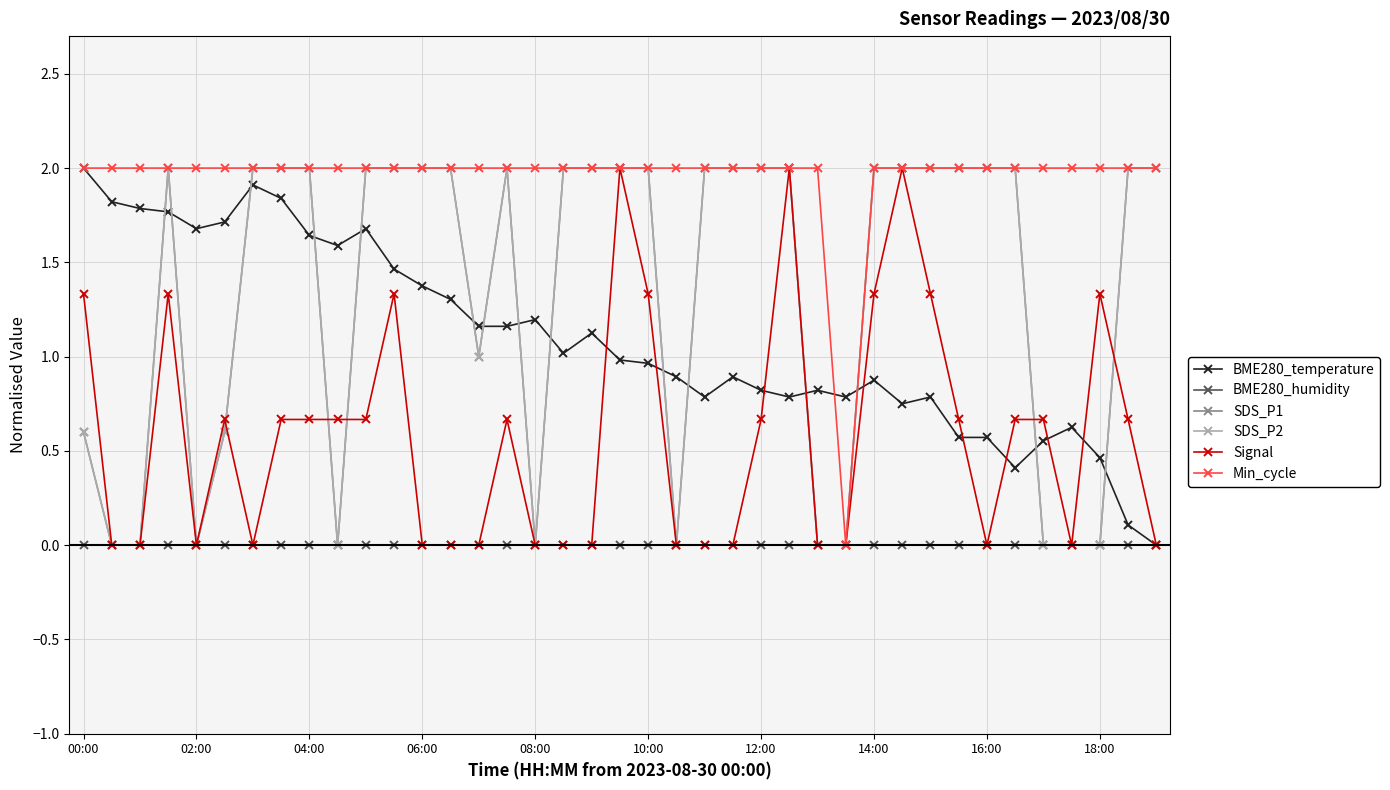

Is this an area chart (filled region under the line)?

No